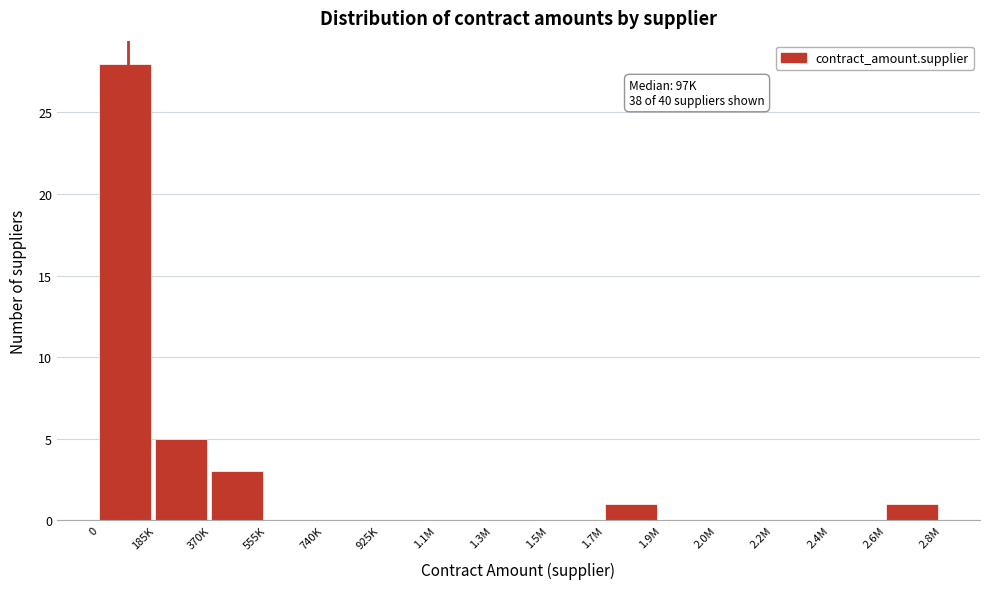

Reading left to right, extract all data points from this chart.

0=28	185K=5	370K=3	555K=0	740K=0	925K=0	1.1M=0	1.3M=0	1.5M=0	1.7M=1	1.9M=0	2.0M=0	2.2M=0	2.4M=0	2.6M=1